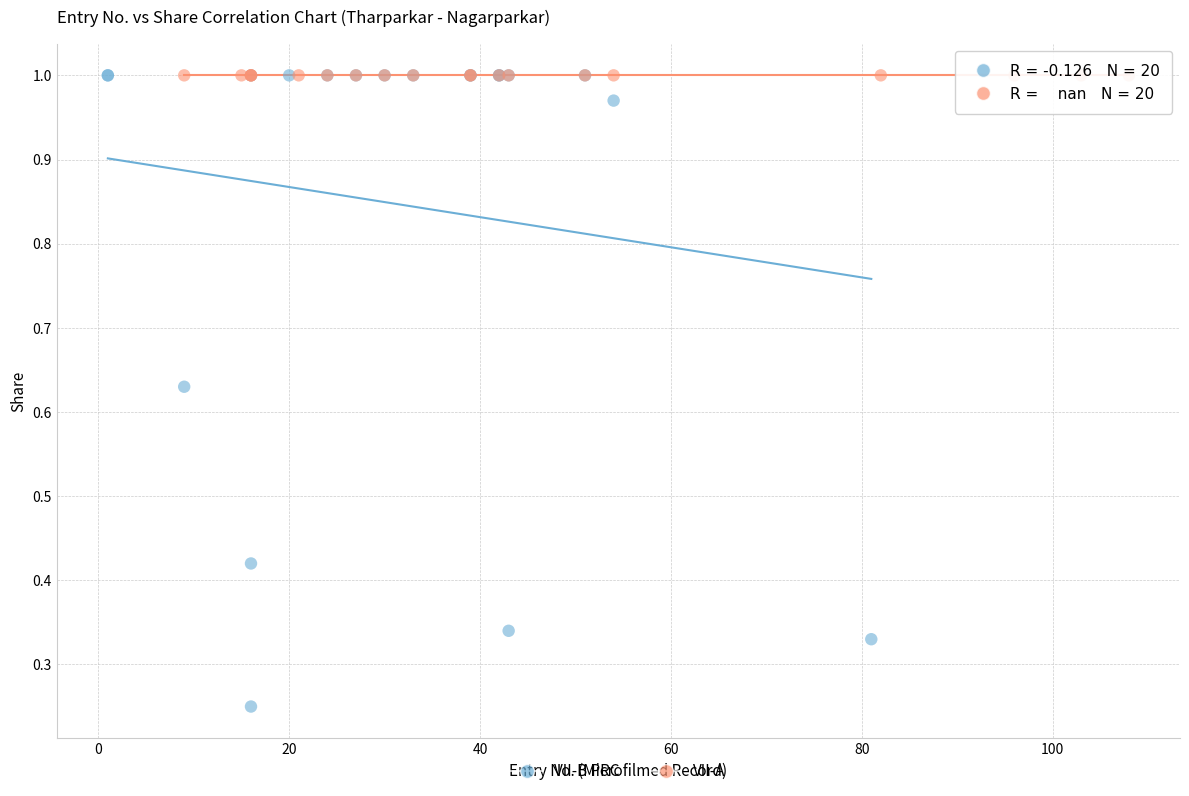

What are all the series names shown in the legend?

VII-B PRC, VII-A